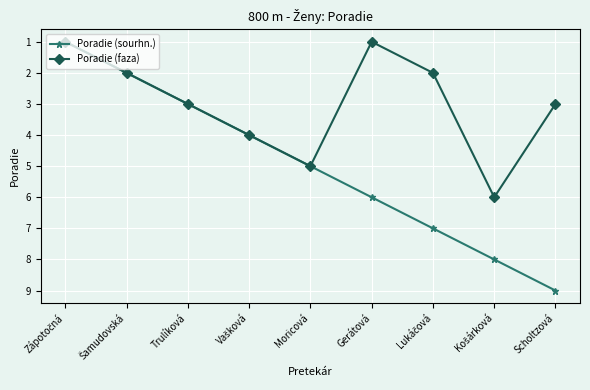

Reading right to left, what are all the values shown in this chart?

Poradie (sourhn.): 9	8	7	6	5	4	3	2	1
Poradie (faza): 3	6	2	1	5	4	3	2	1